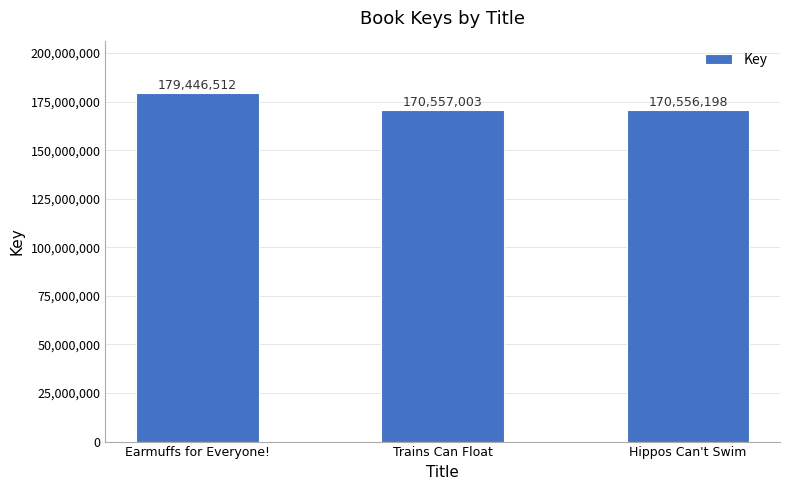

How many bars are there in total?

3